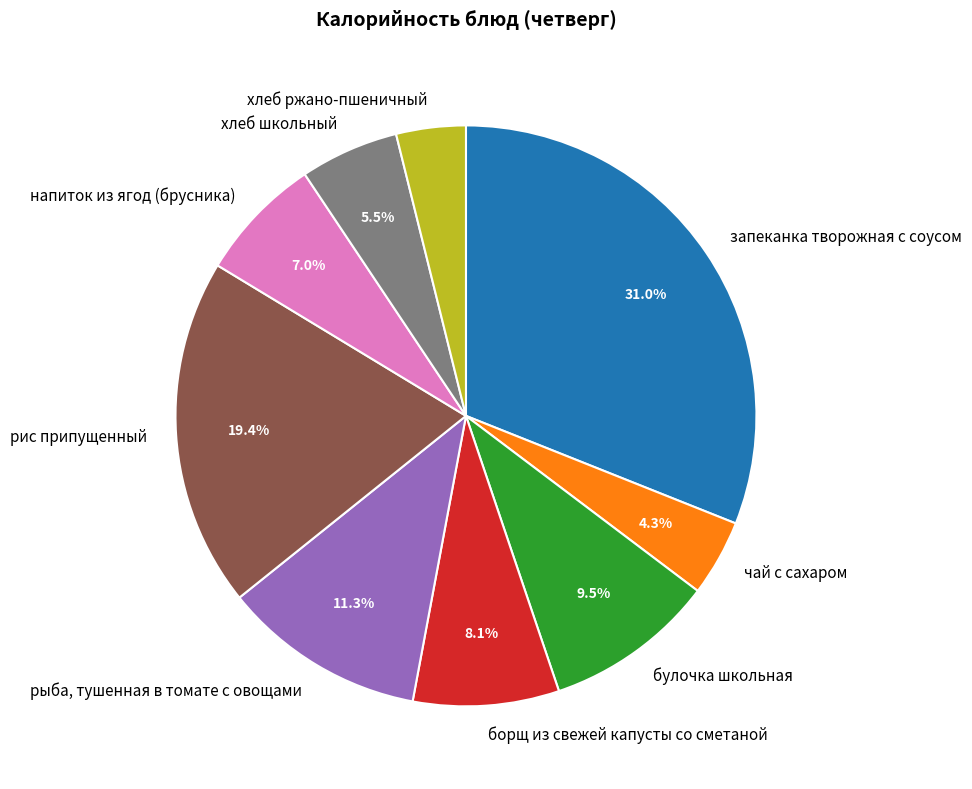

How many segments does this pie chart have?

9